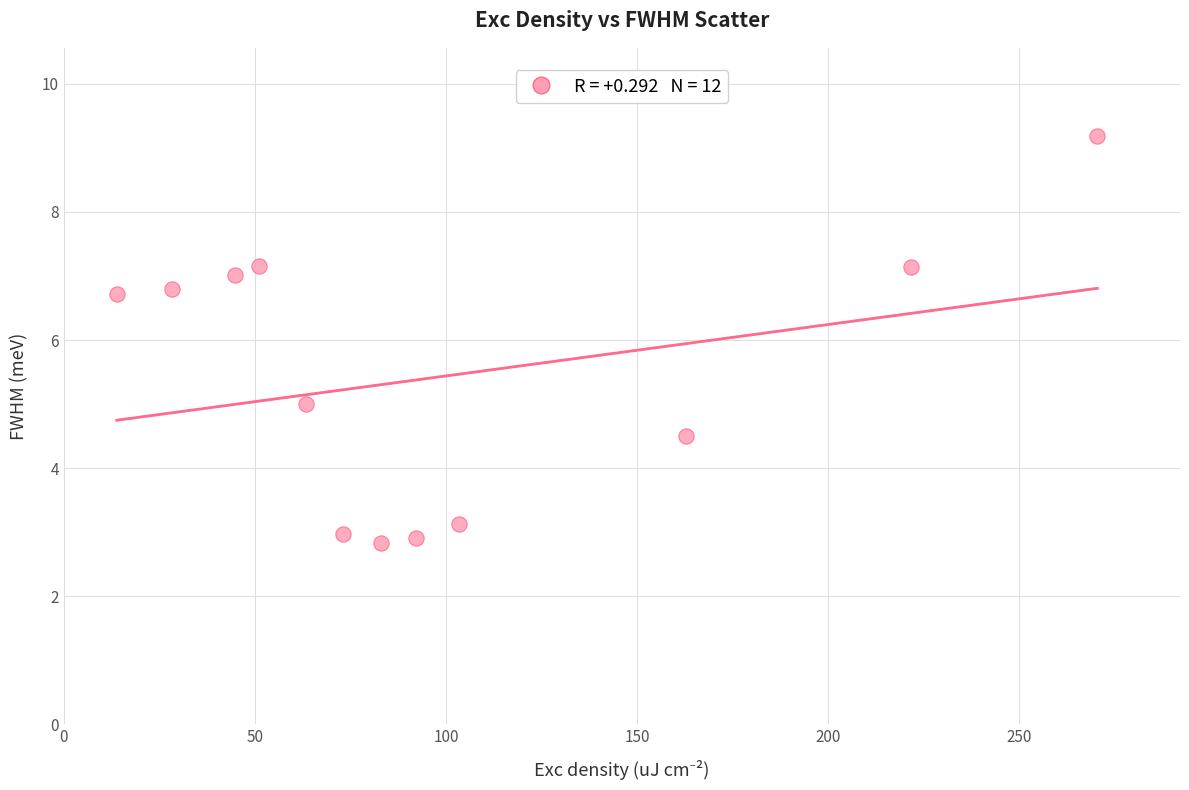

What is the average X value?

100.6